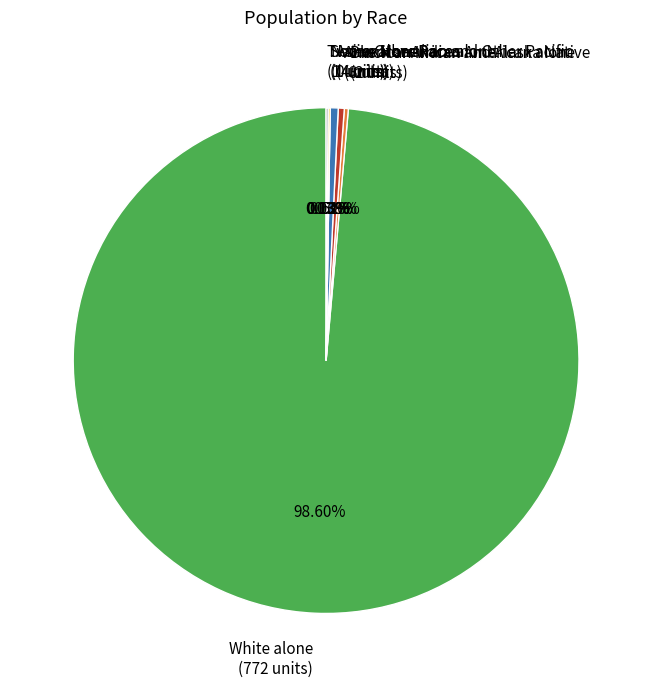

To the nearest percent, what is the average slice percentage?

14%